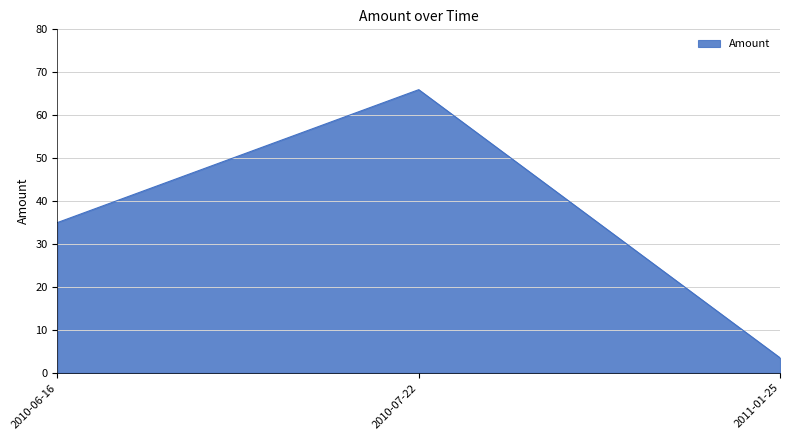

What position from the right is 2010-07-22?

2